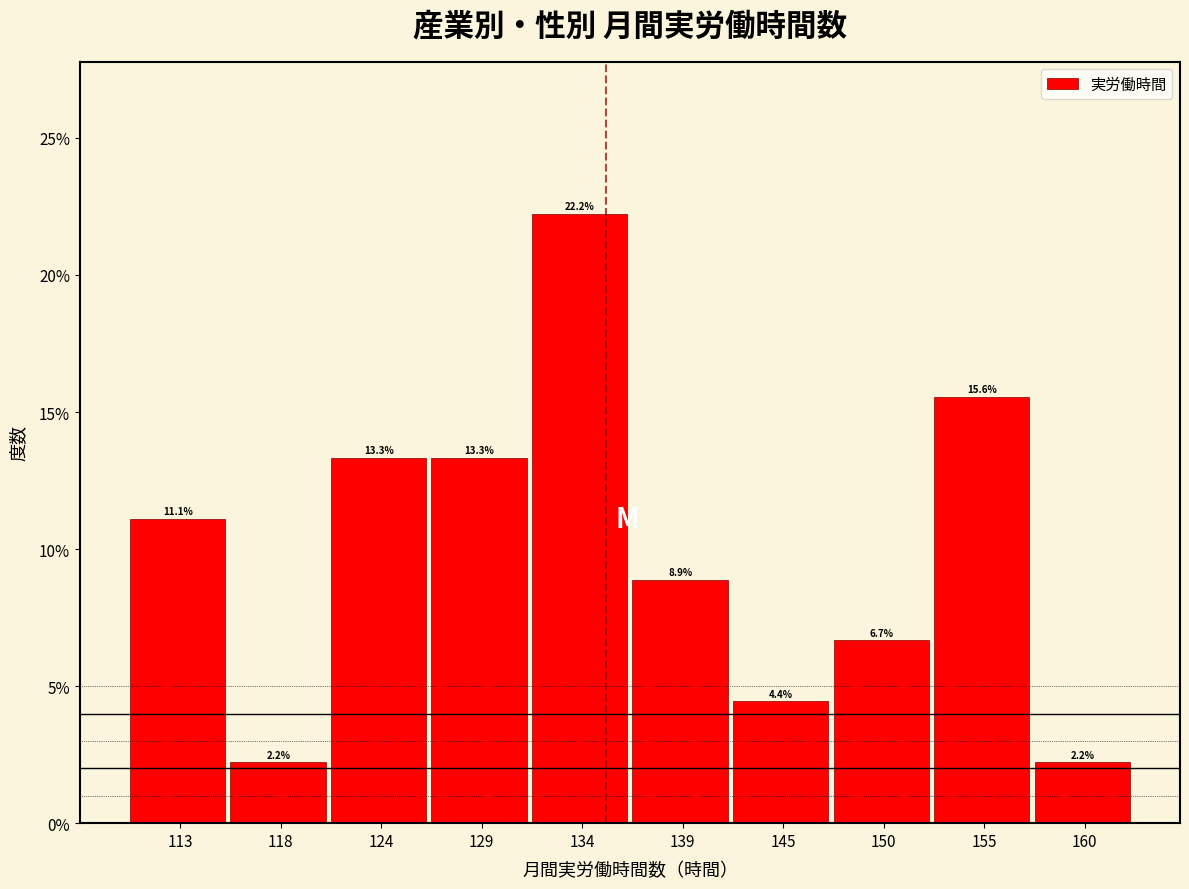

Reading left to right, extract all data points from this chart.

113=11.1	118=2.2	124=13.3	129=13.3	134=22.2	139=8.9	145=4.4	150=6.7	155=15.6	160=2.2